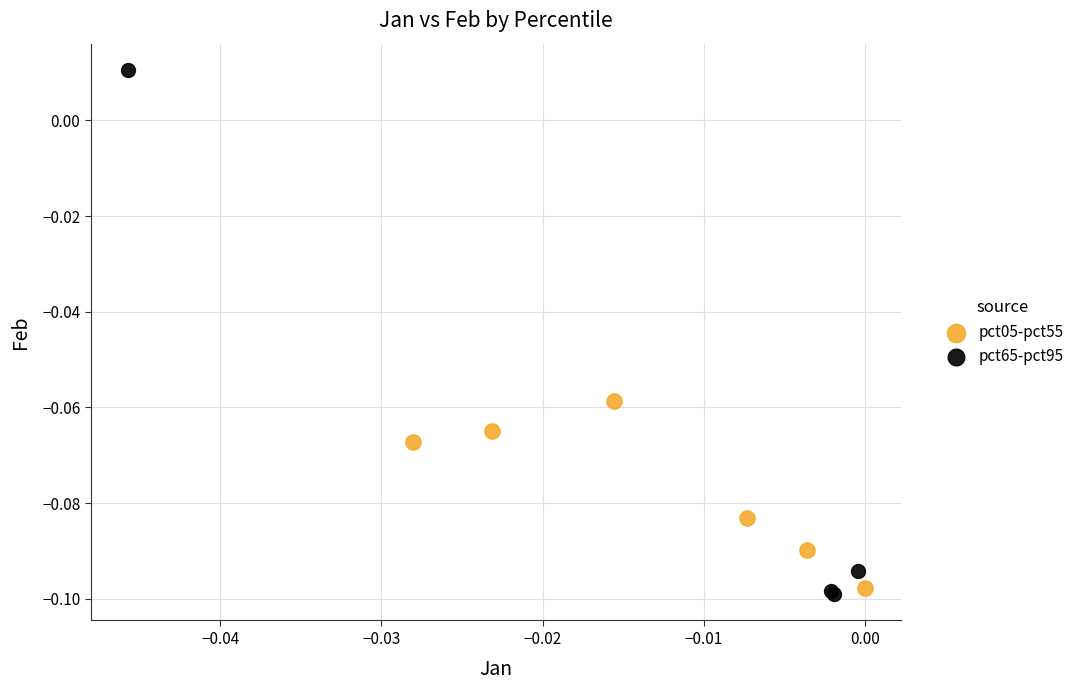

Which series contains the highest Y value?

pct65-pct95